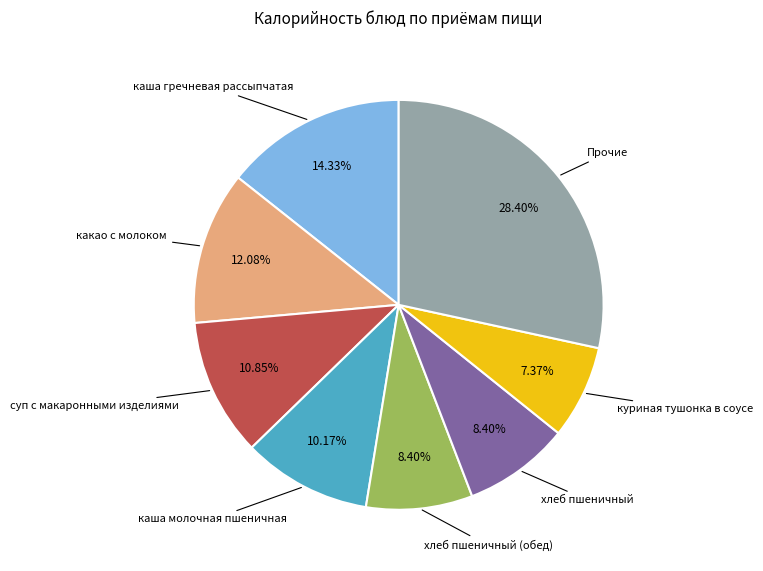

Is there a majority slice in this chart?

No